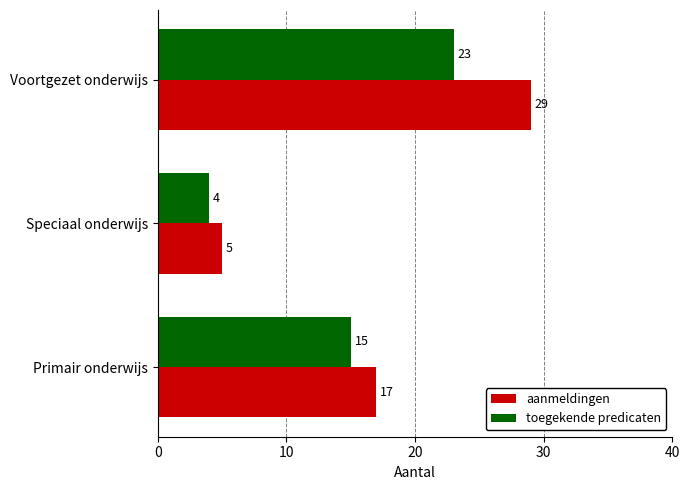

The aanmeldingen series shows 7 at Primair onderwijs. True or false?

False